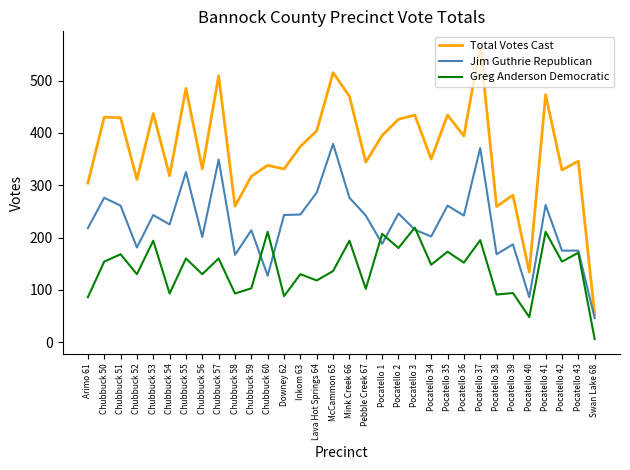

Is it true that Greg Anderson Democratic equals 115 at Arimo 61?

False